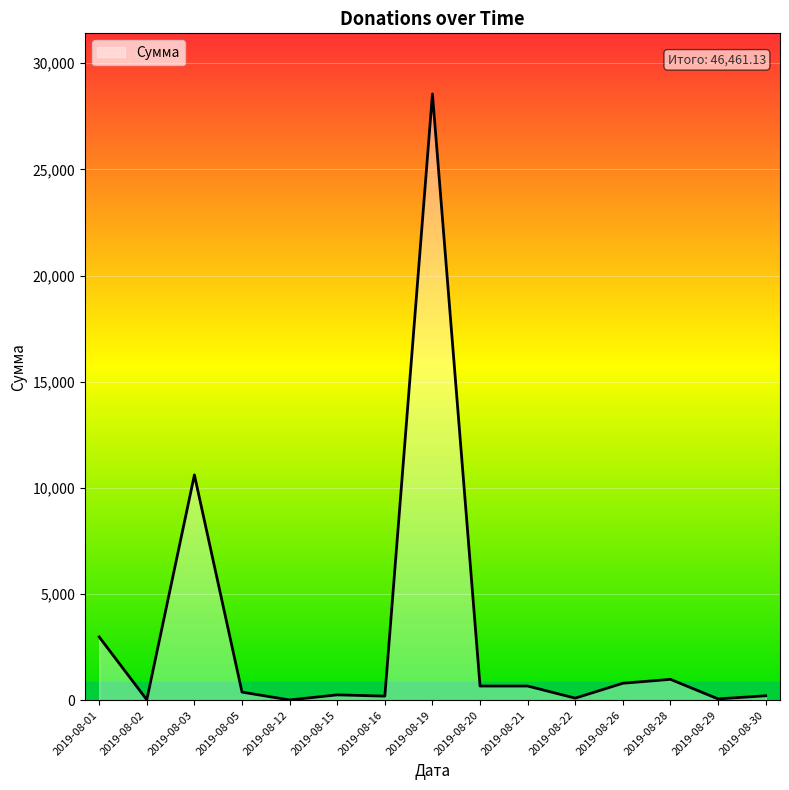

At which category does the chart reach its peak across all series?

2019-08-19